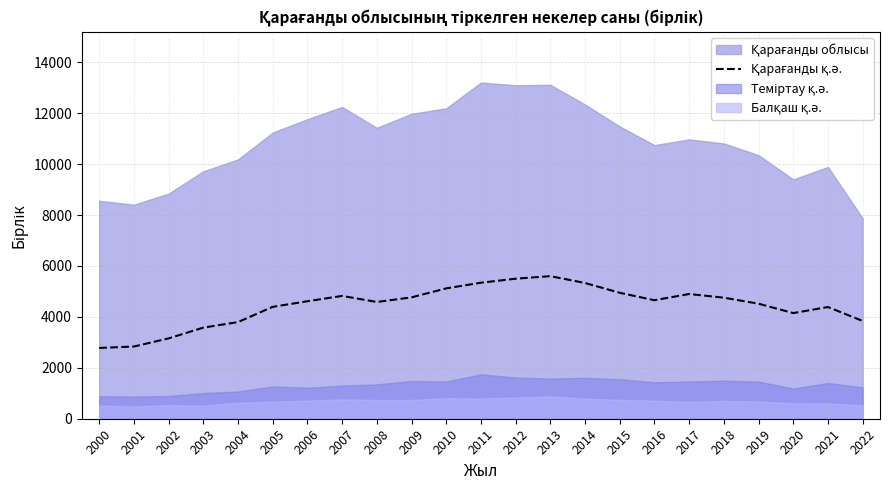

The chart shows a value of 4586 at 2008. True or false?

True